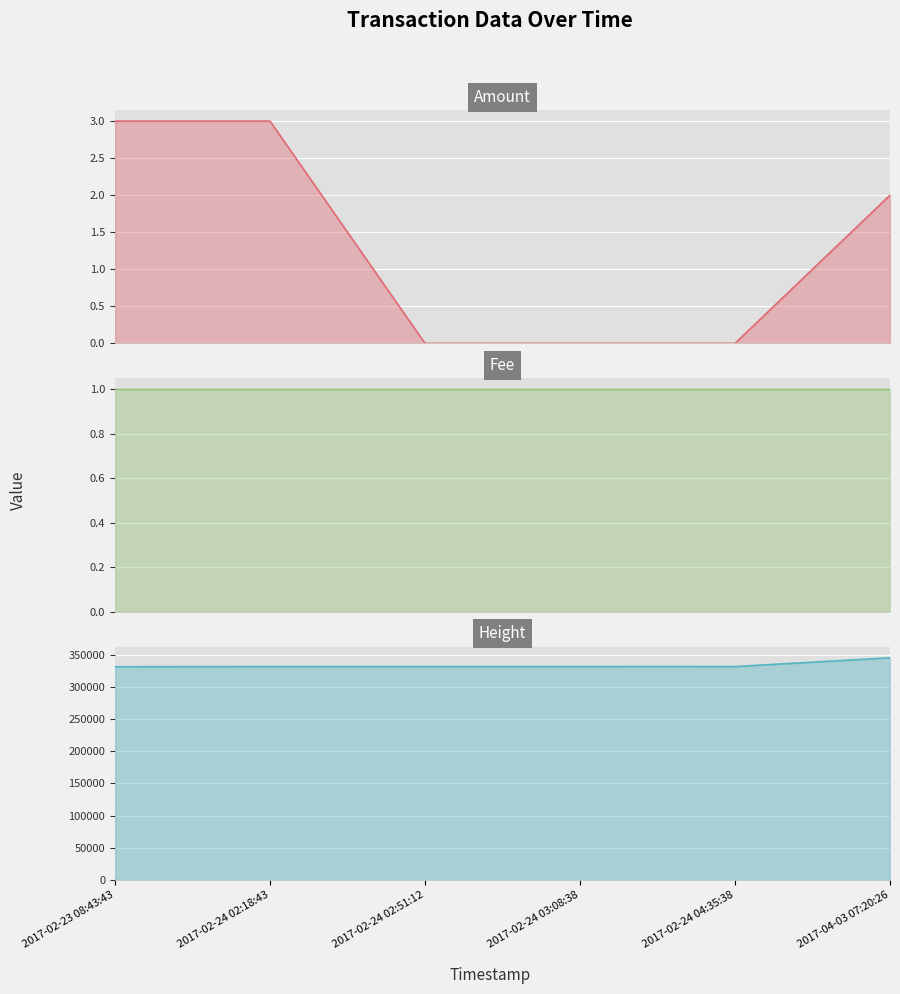

What is the lowest value of the Height series?

331212.0